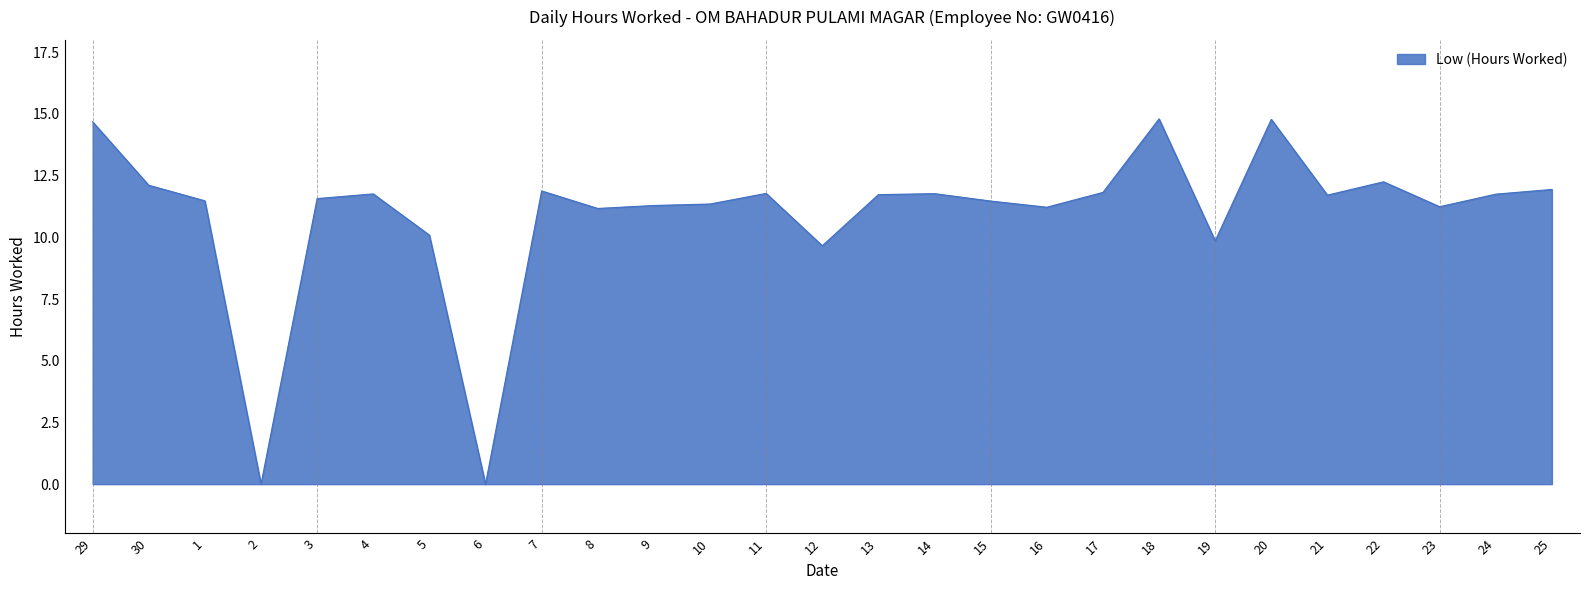

The chart shows a value of 15.8 at 24. True or false?

False